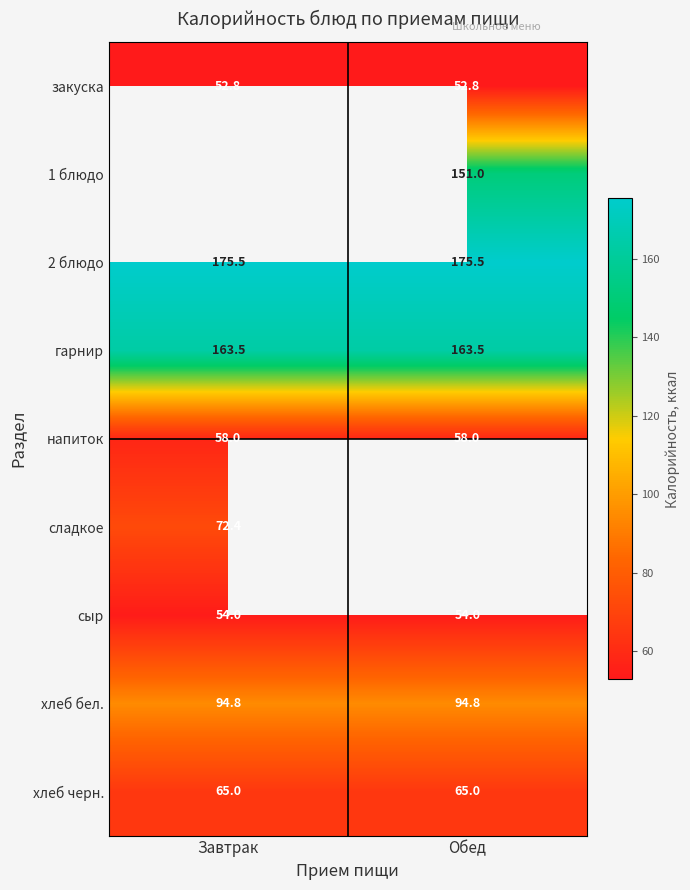

What is the lowest value of the сыр series?

54.0